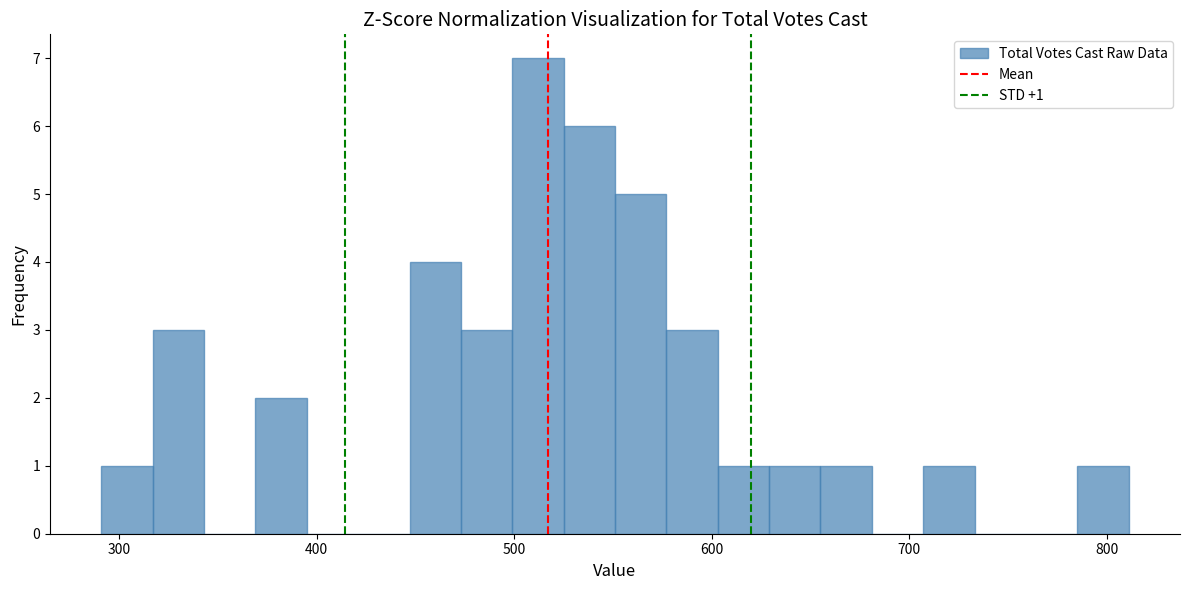

Read against the x-axis, roughly where is the centre of the tallest bar?

510